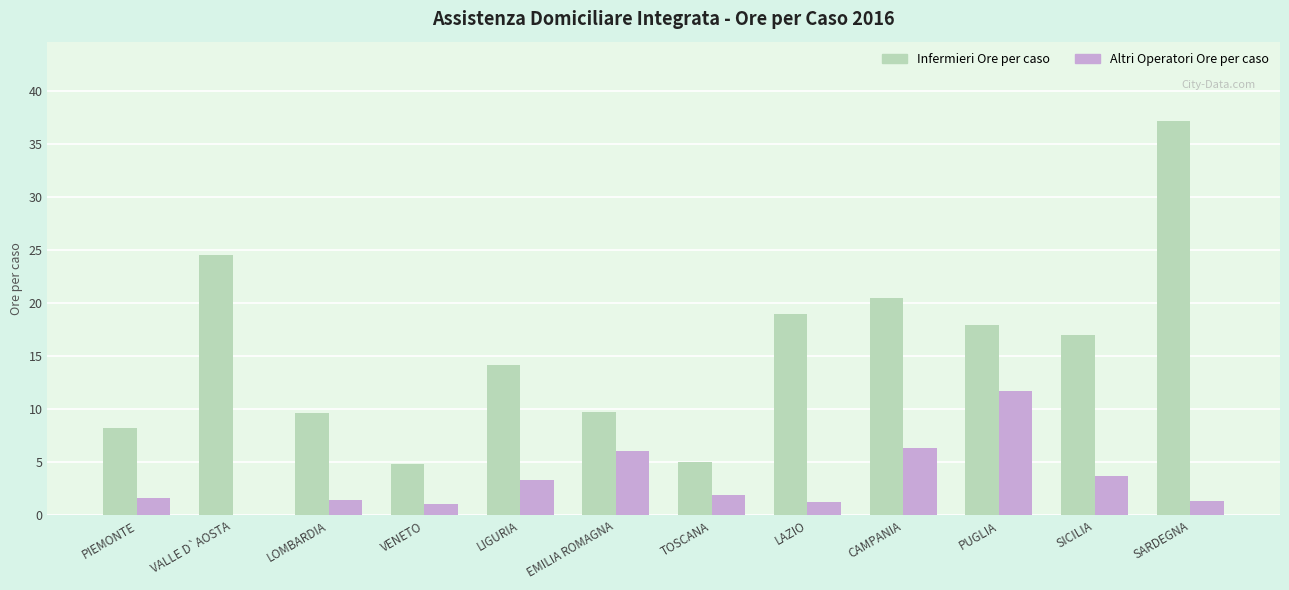

What is the highest value of the Infermieri Ore per caso series?

37.2